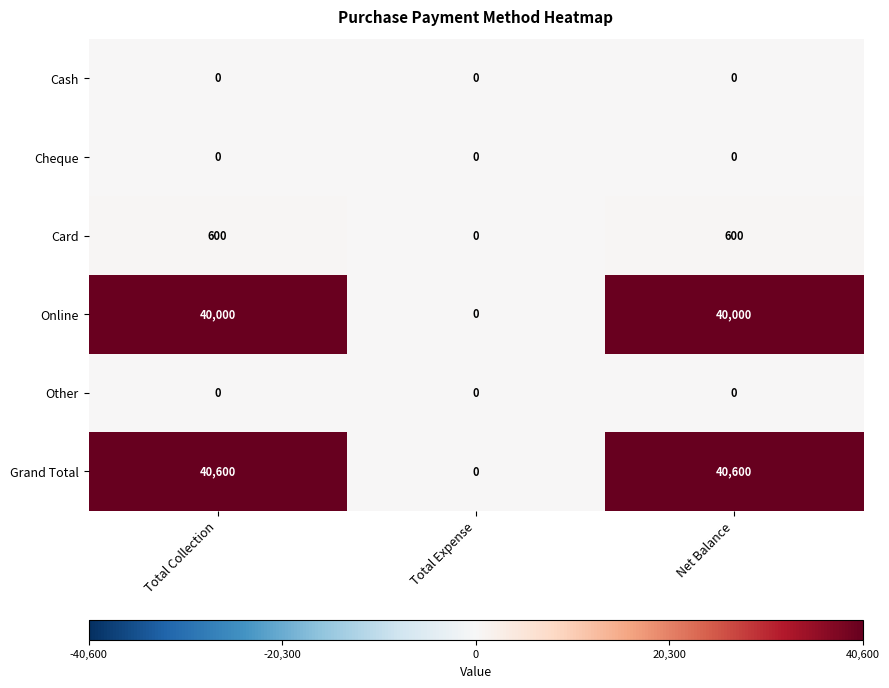

Reading left to right, list all the values displayed in this chart.

Cash: 0	0	0
Cheque: 0	0	0
Card: 600	0	600
Online: 40000	0	40000
Other: 0	0	0
Grand Total: 40600	0	40600